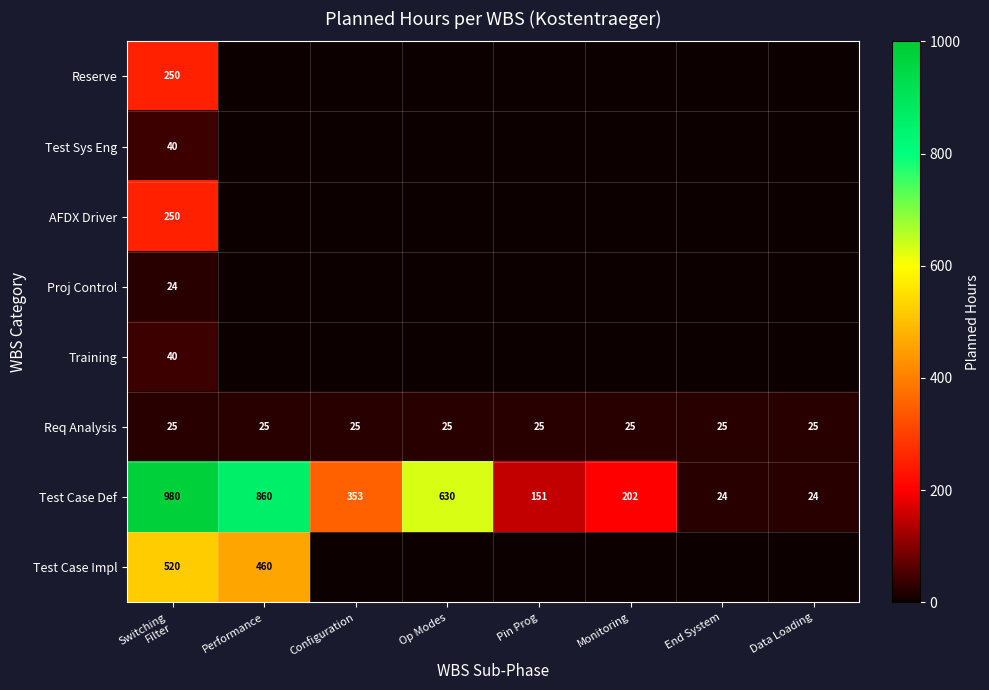

At which label is Test Case Def closest to 502?

Op Modes